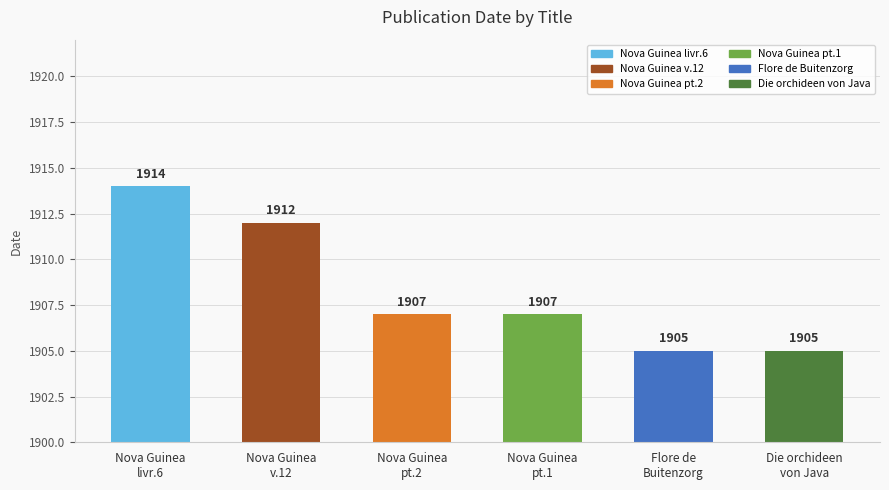

What is the value of the 4th bar from the left?

1907